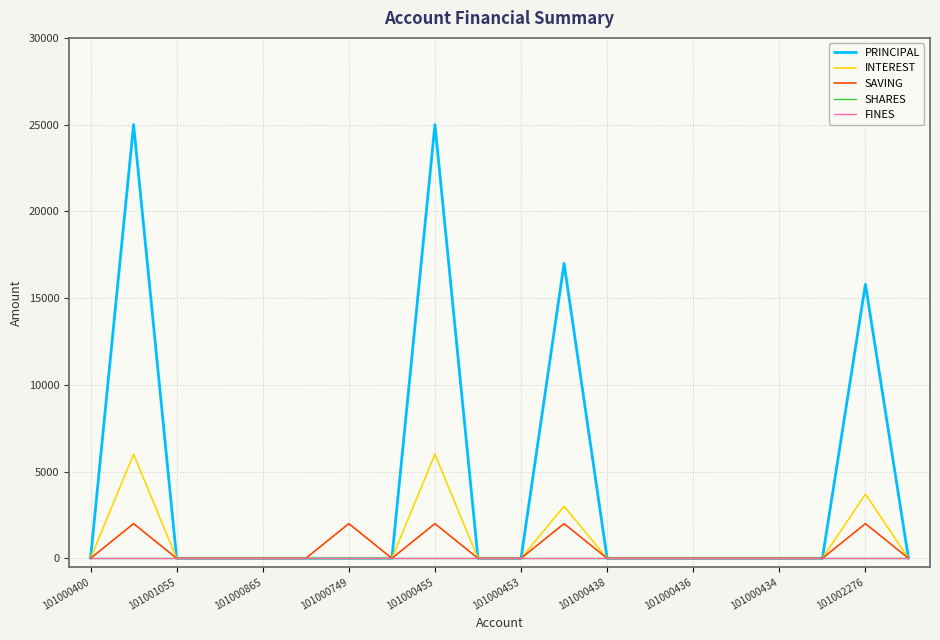

How many lines are shown in the chart?

5